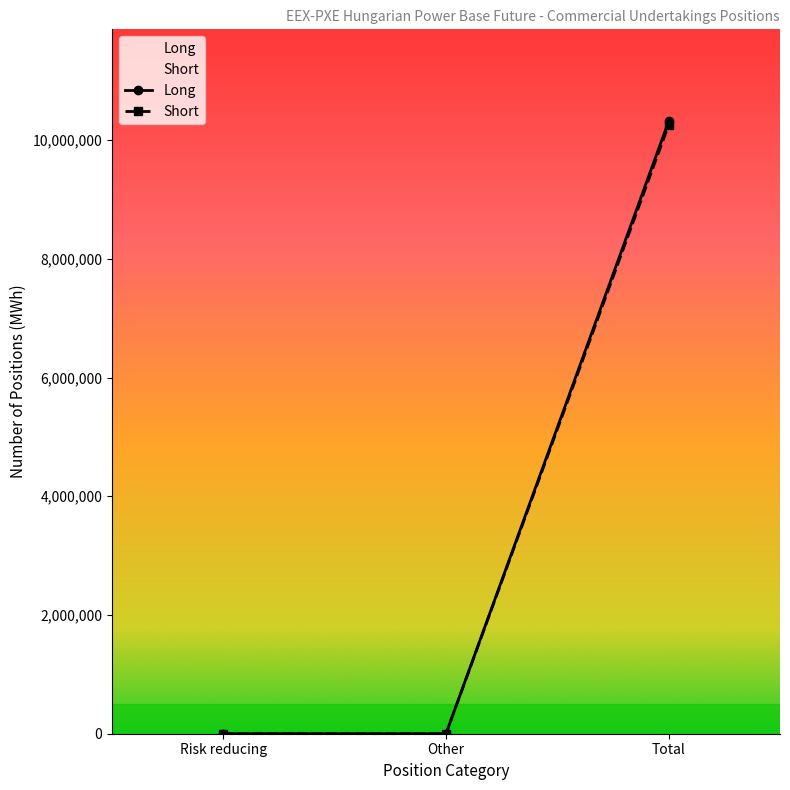

Which category has the highest value in the Long series?

Total